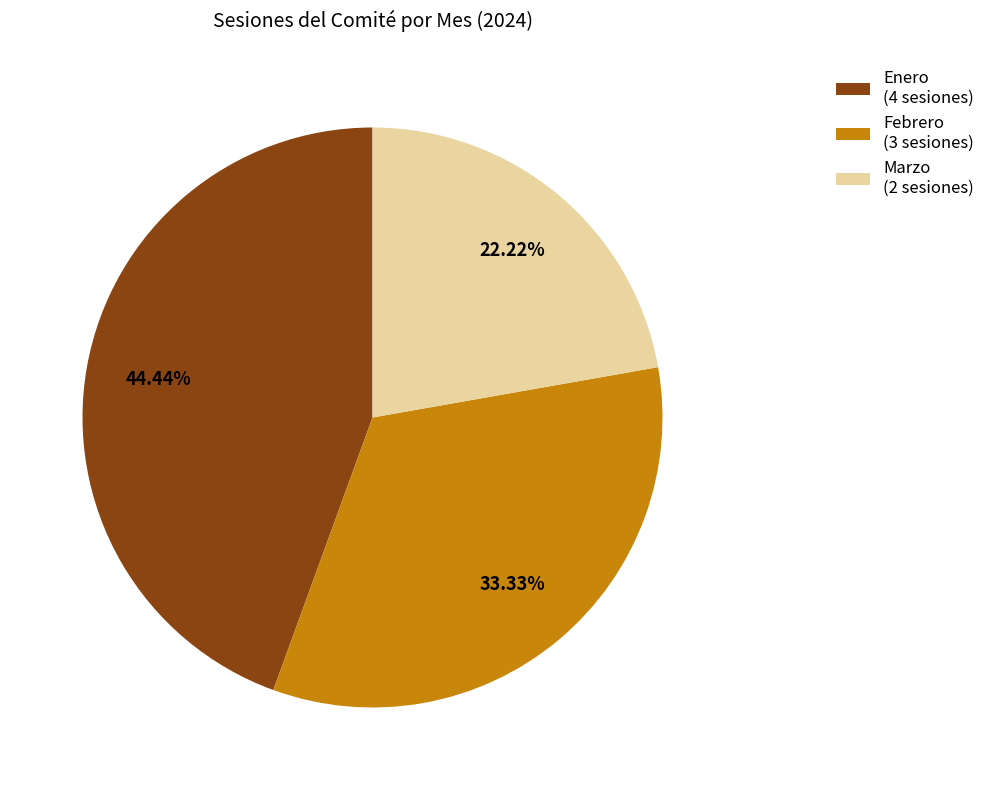

Is there a majority slice in this chart?

No